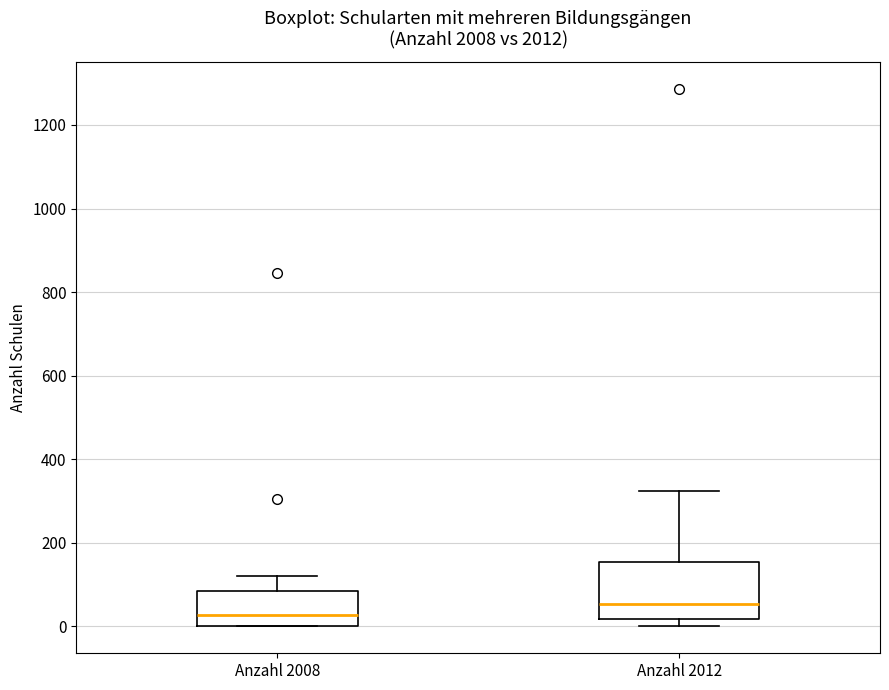

Which box has the lowest median line?

Anzahl 2008